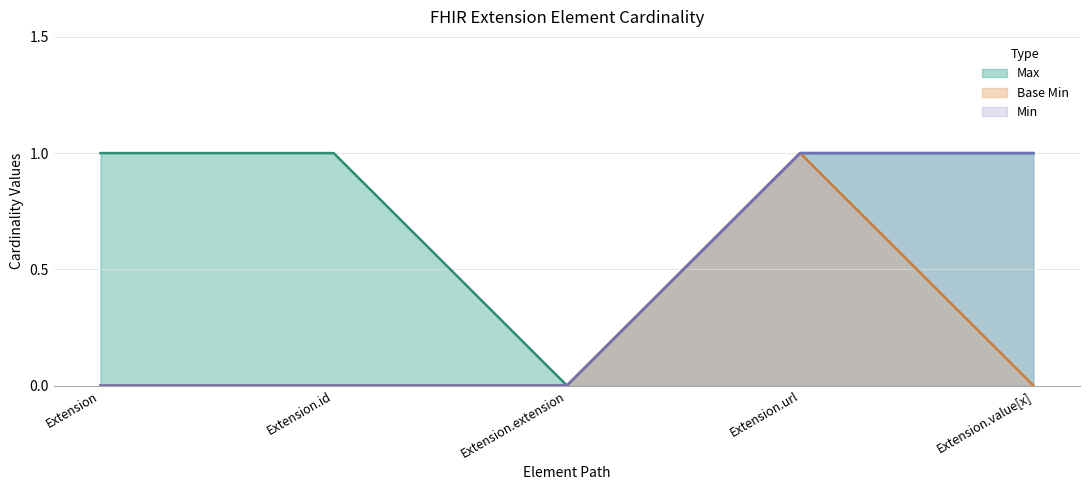

Is the value of Max at Extension greater than the value of Base Min at Extension.extension?

Yes